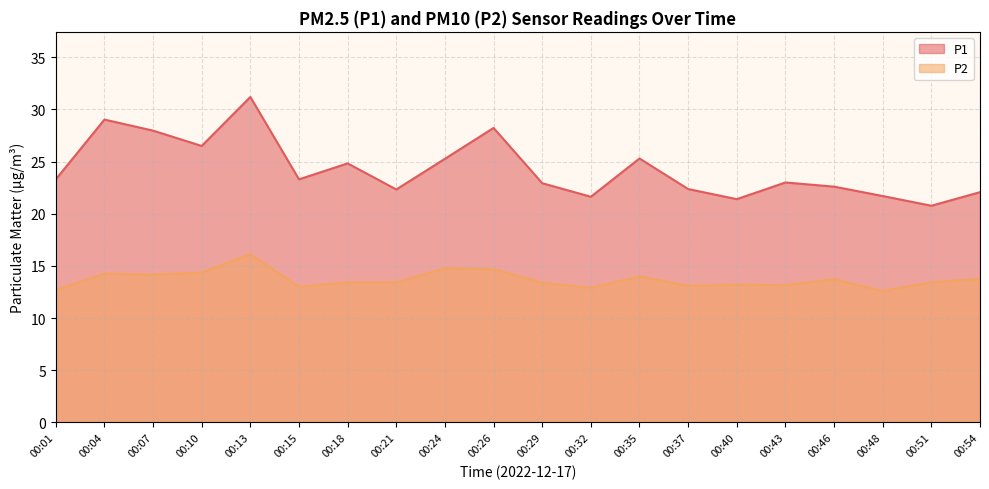

What are all the series names shown in the legend?

P1, P2